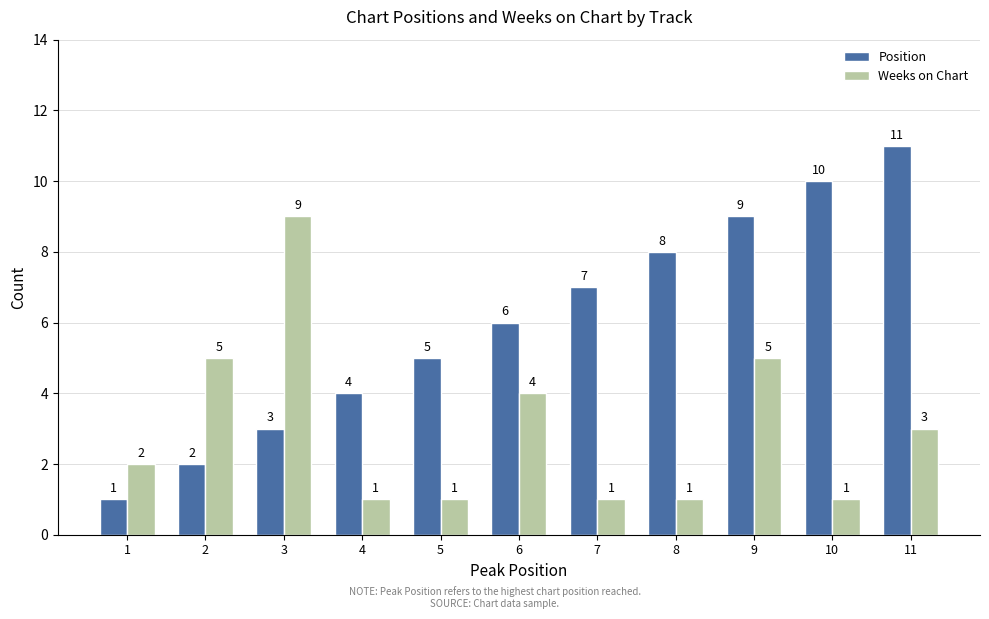

What is the difference between the second highest and minimum values in the Position series?

9